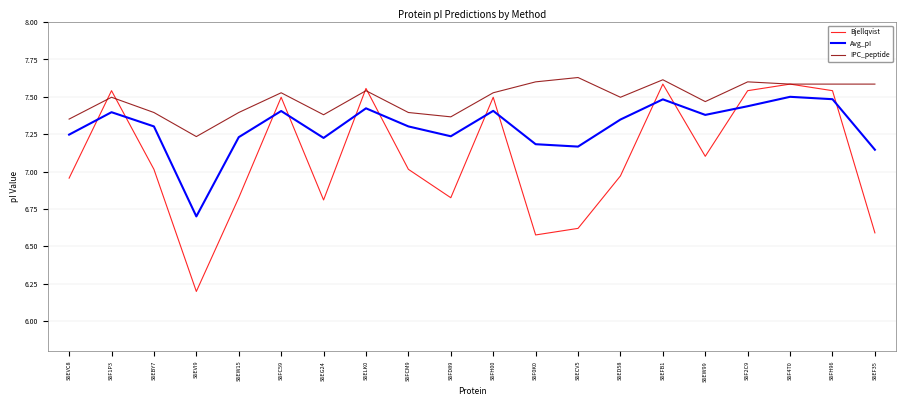

Which series changed the most between S6EG24 and S6FCM9?

Bjellqvist